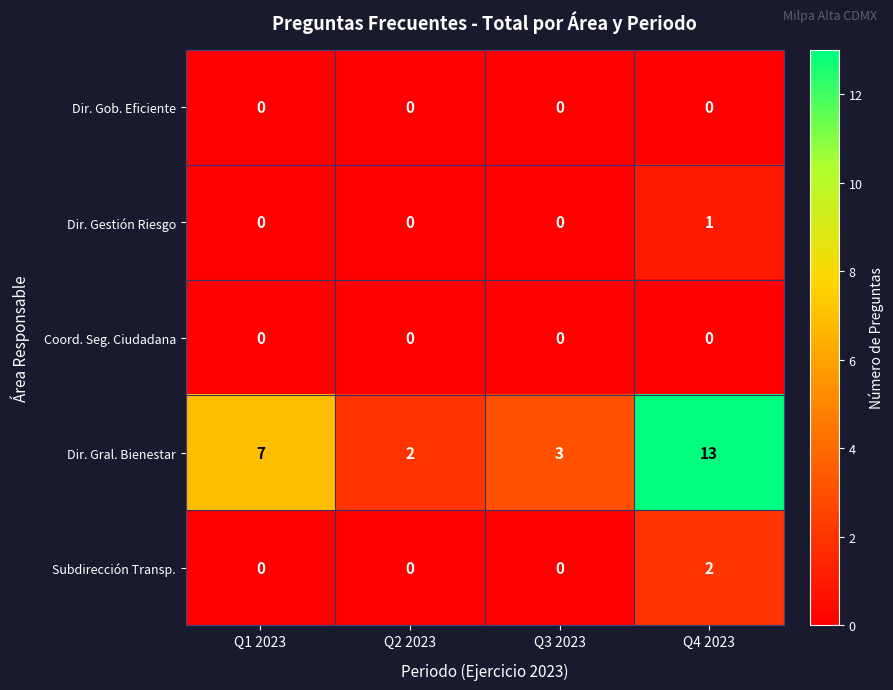

Between Q2 2023 and Q3 2023, which series saw the biggest shift?

Dir. Gral. Bienestar